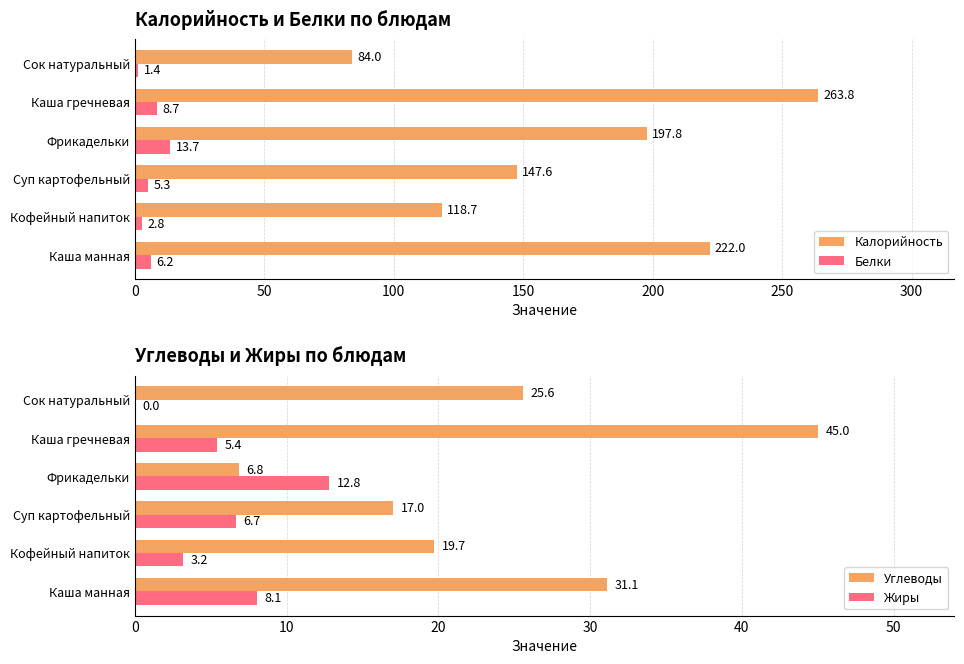

What is the value of the Жиры bar at the 2nd from the left?

3.2